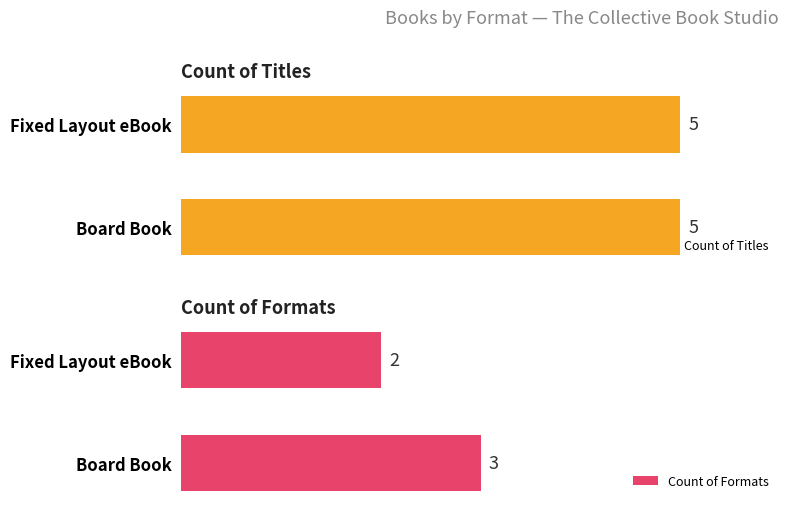

Are the bars horizontal?

Yes